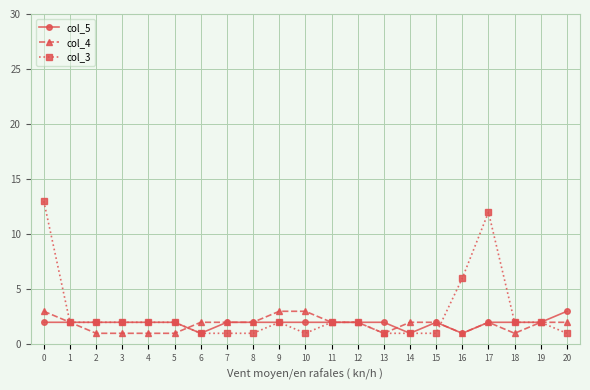

Count the col_4 values in the range 1 to 2.

18